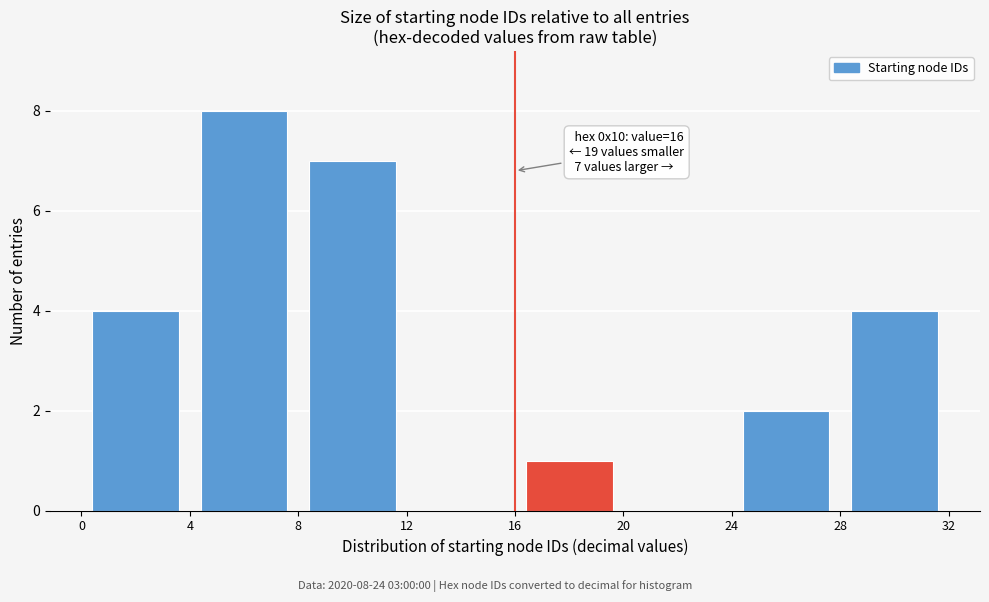

Over which range of the x-axis is the bar tallest?

4 to 8